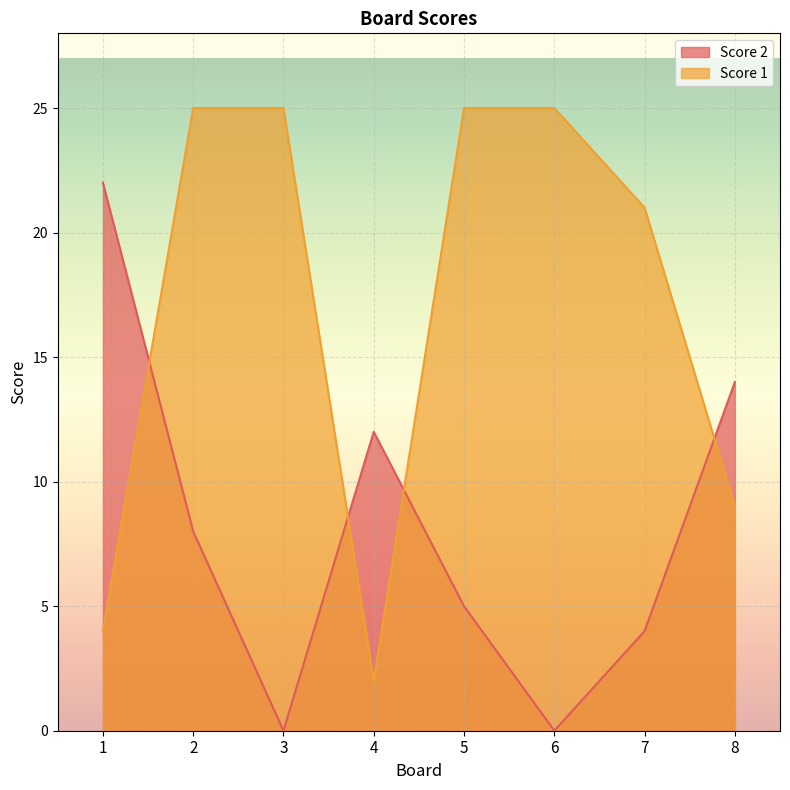

At which label is Score 1 closest to 13?

8